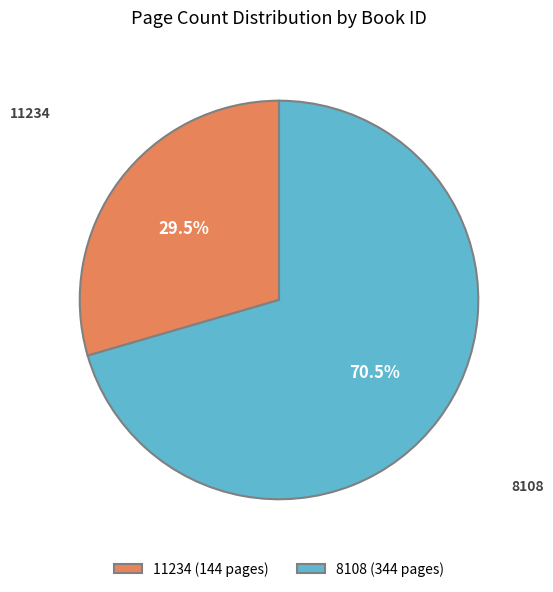

Does 11234 account for over 50% of the chart?

No